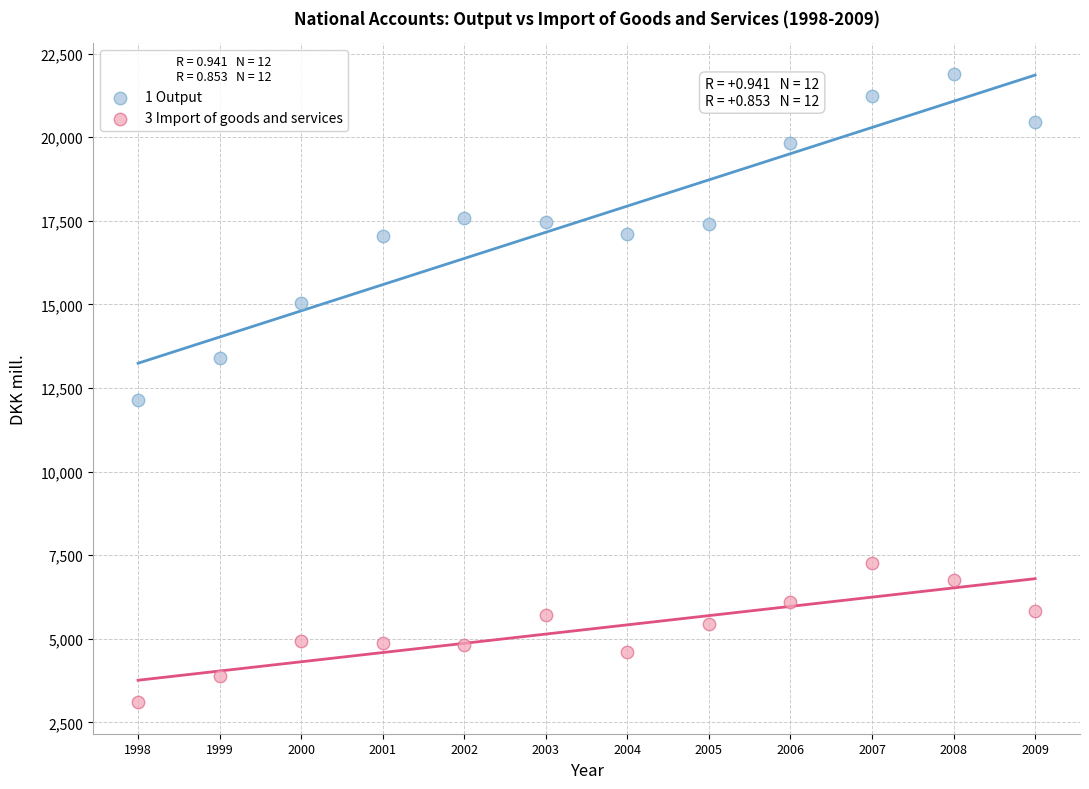

Across all data points, what is the range of X values (max minus min)?

11.0